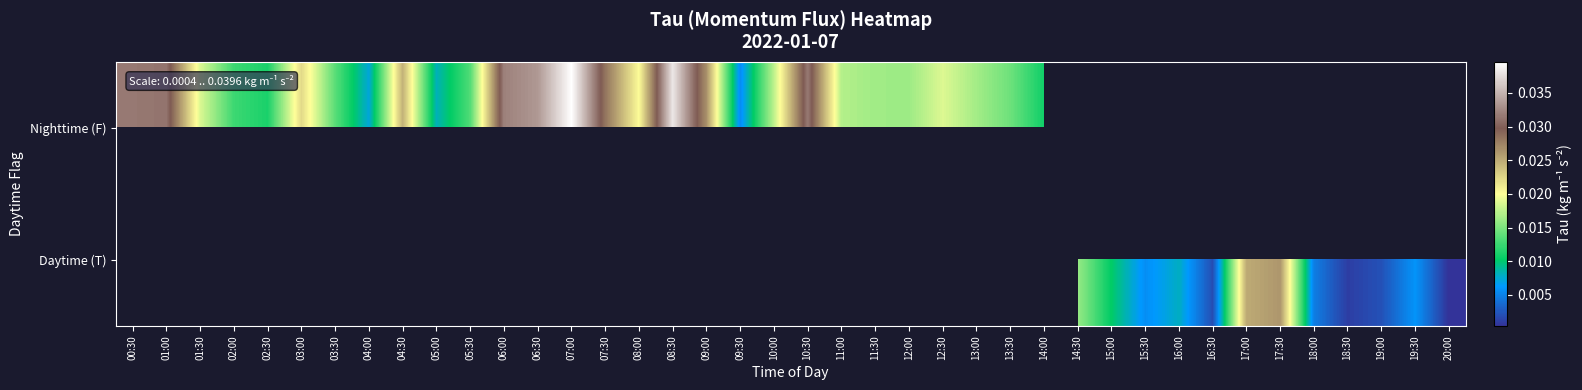

At which label does Nighttime (F) reach its peak?

07:00